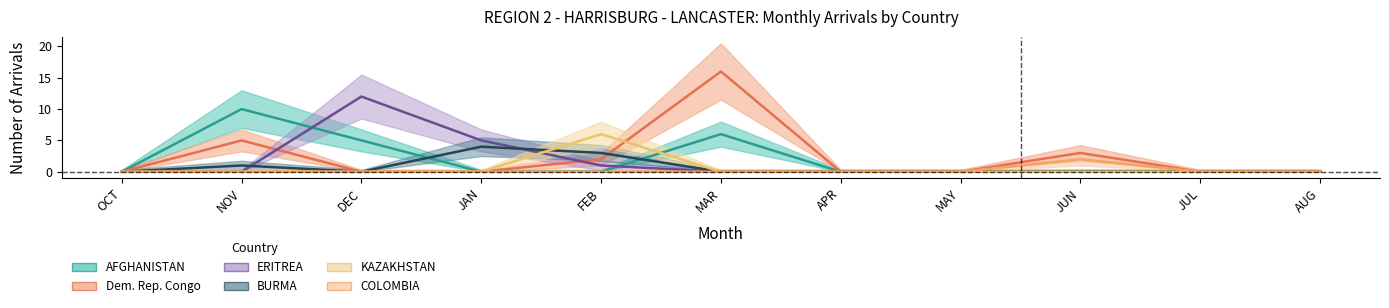

Does the chart display data point markers on the line(s)?

No